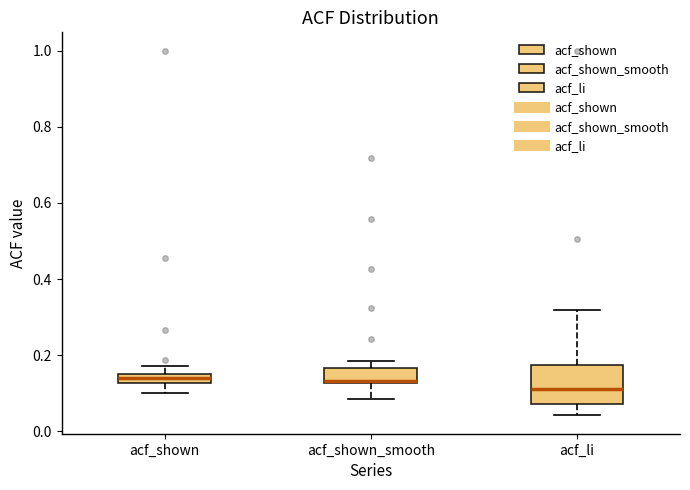

Comparing the boxes themselves (not the whiskers), which one is the tallest?

acf_li